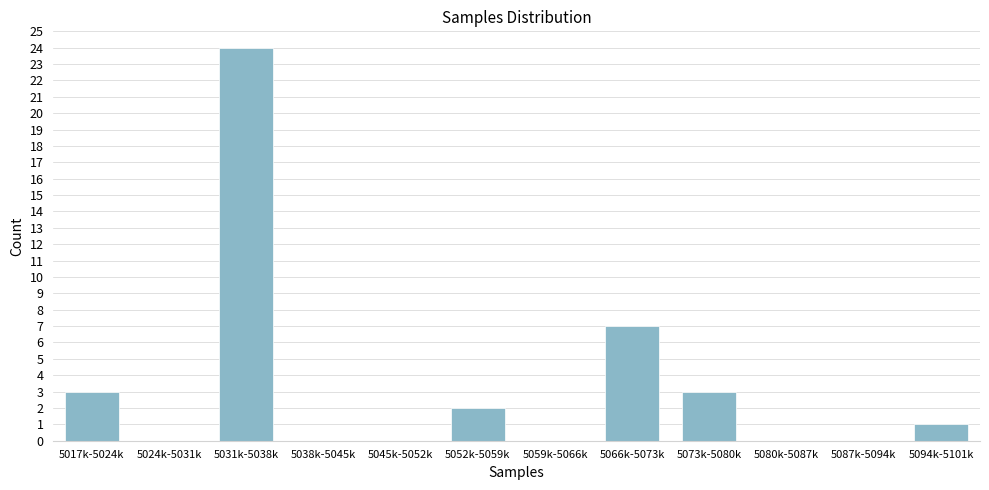

Reading left to right, extract all data points from this chart.

5017k-5024k=3	5024k-5031k=0	5031k-5038k=24	5038k-5045k=0	5045k-5052k=0	5052k-5059k=2	5059k-5066k=0	5066k-5073k=7	5073k-5080k=3	5080k-5087k=0	5087k-5094k=0	5094k-5101k=1